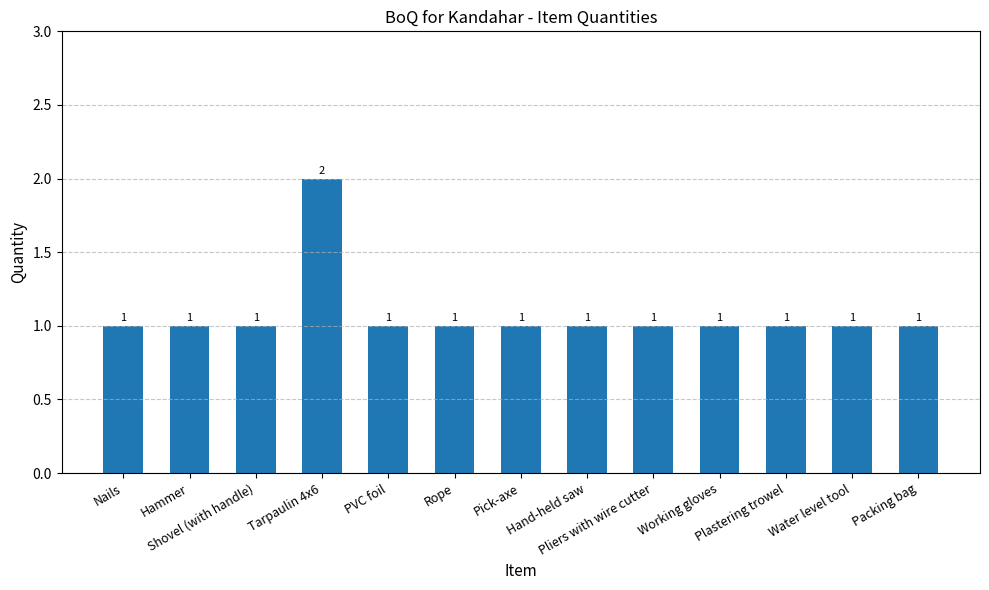

True or false: the data shows 1 at Hammer.

True